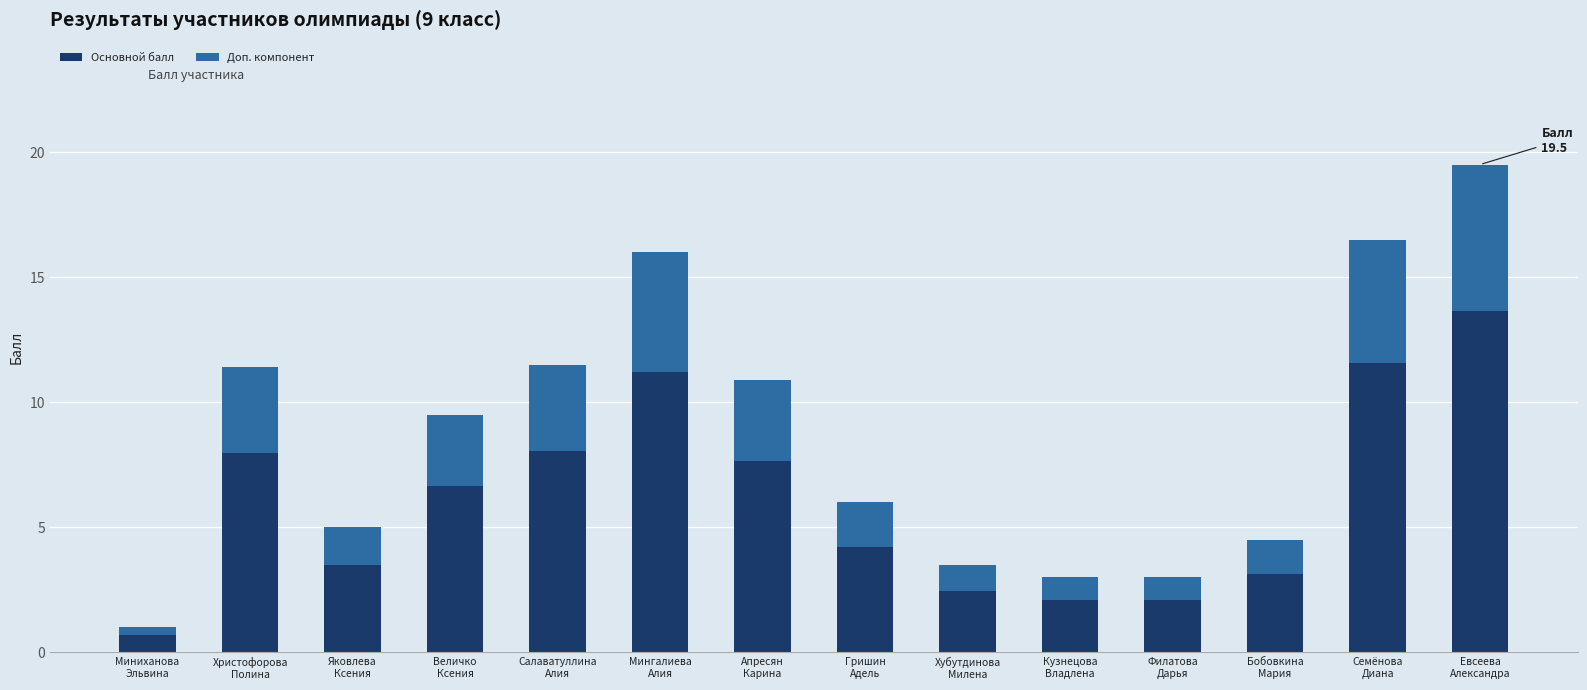

What is the sum of all Основной балл values?

84.9